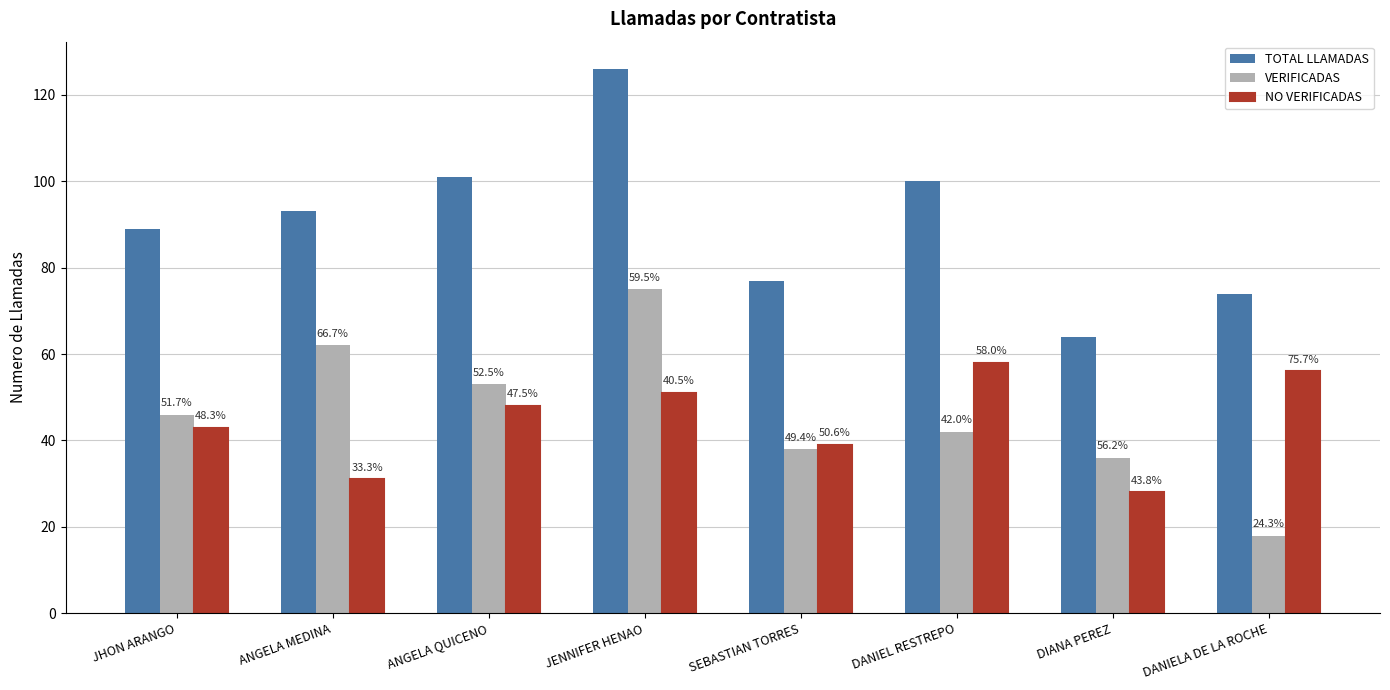

Does the chart contain any negative values?

No